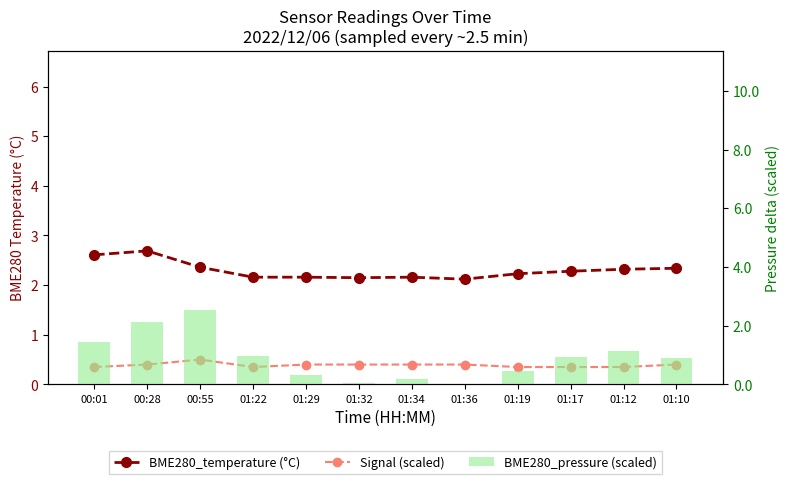

Reading left to right, what are all the values shown in this chart?

BME280_temperature (°C): 00:01=2.6	00:28=2.7	00:55=2.4	01:22=2.2	01:29=2.2	01:32=2.1	01:34=2.2	01:36=2.1	01:19=2.2	01:17=2.3	01:12=2.3	01:10=2.3
Signal (scaled): 00:01=0.4	00:28=0.4	00:55=0.5	01:22=0.4	01:29=0.4	01:32=0.4	01:34=0.4	01:36=0.4	01:19=0.4	01:17=0.4	01:12=0.4	01:10=0.4
BME280_pressure (scaled): 00:01=1.5	00:28=2.1	00:55=2.5	01:22=1.0	01:29=0.3	01:32=0.1	01:34=0.2	01:36=0.0	01:19=0.4	01:17=0.9	01:12=1.1	01:10=0.9